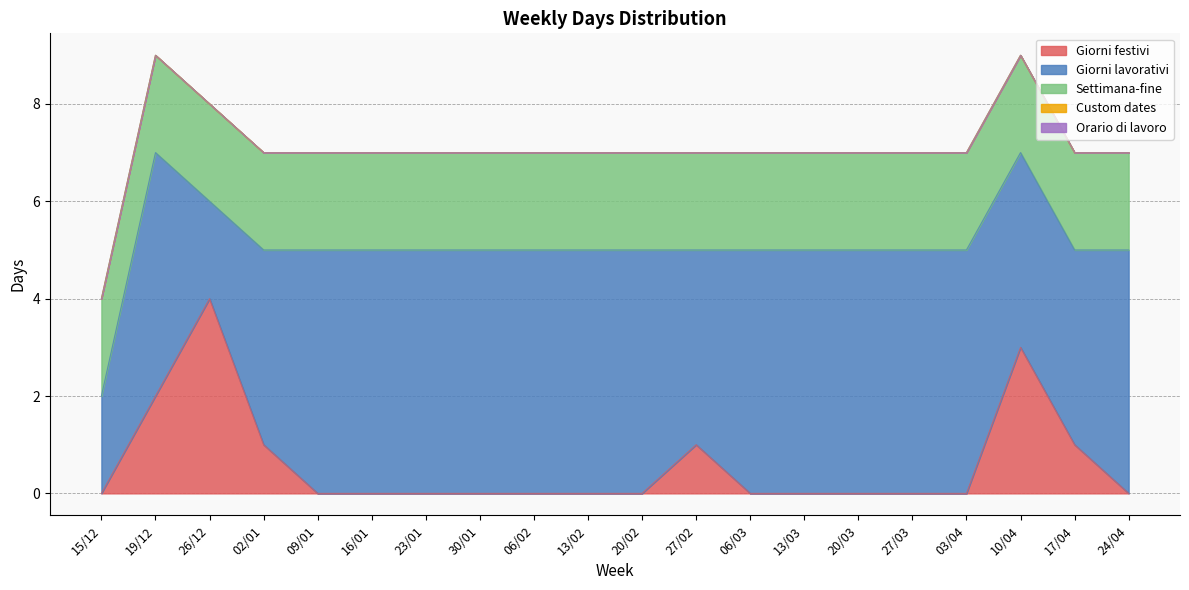

Which has a higher value, 15/12 or 24/04?

15/12